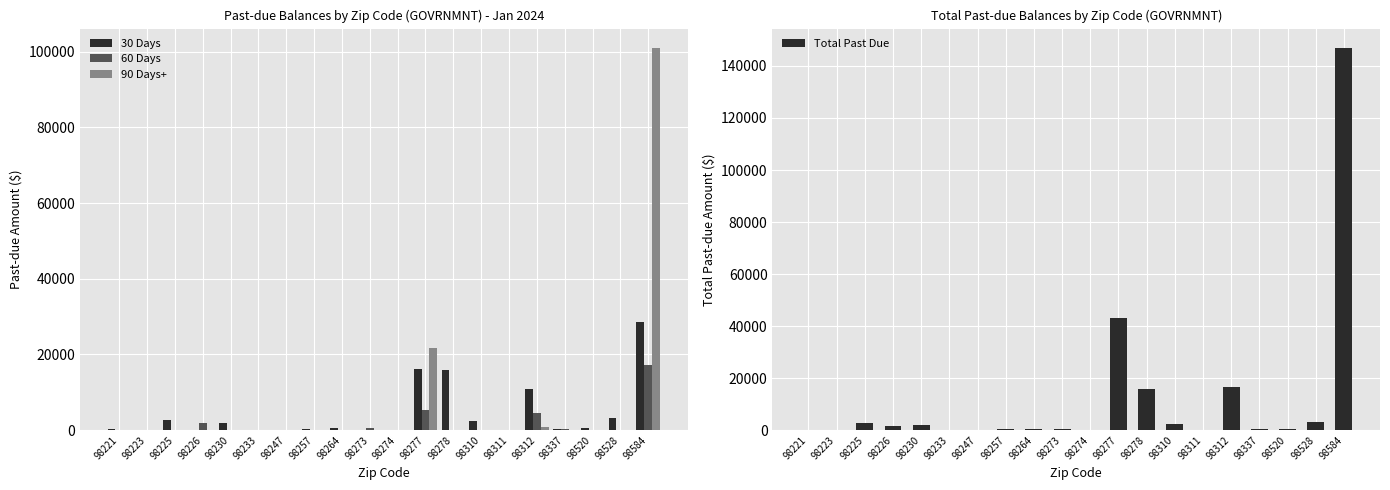

Count the number of categories in the chart.

20